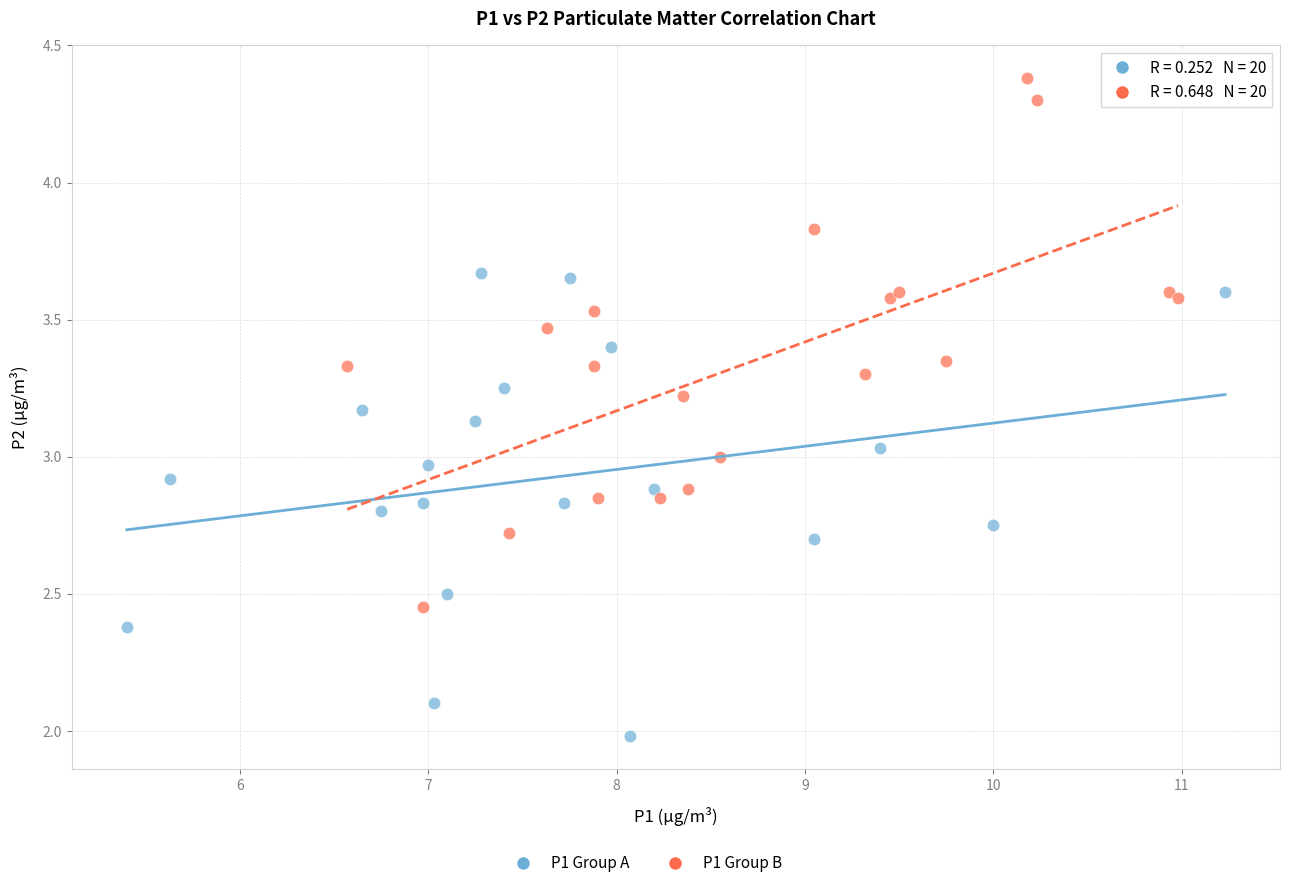

Which series reaches the minimum Y coordinate?

P1 Group A